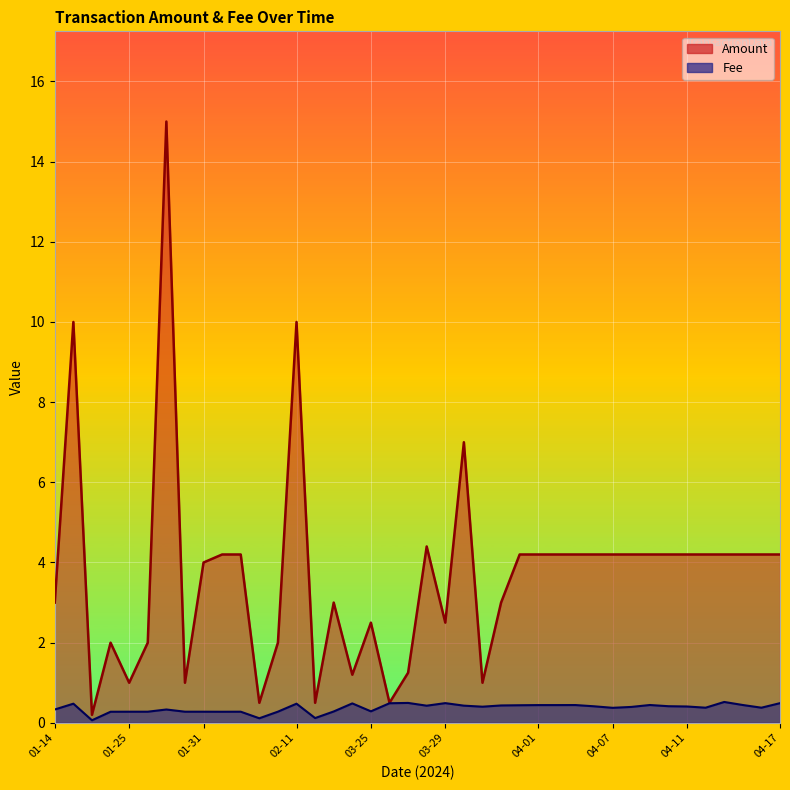

Where is Fee nearest to the value 0?

2024-01-22